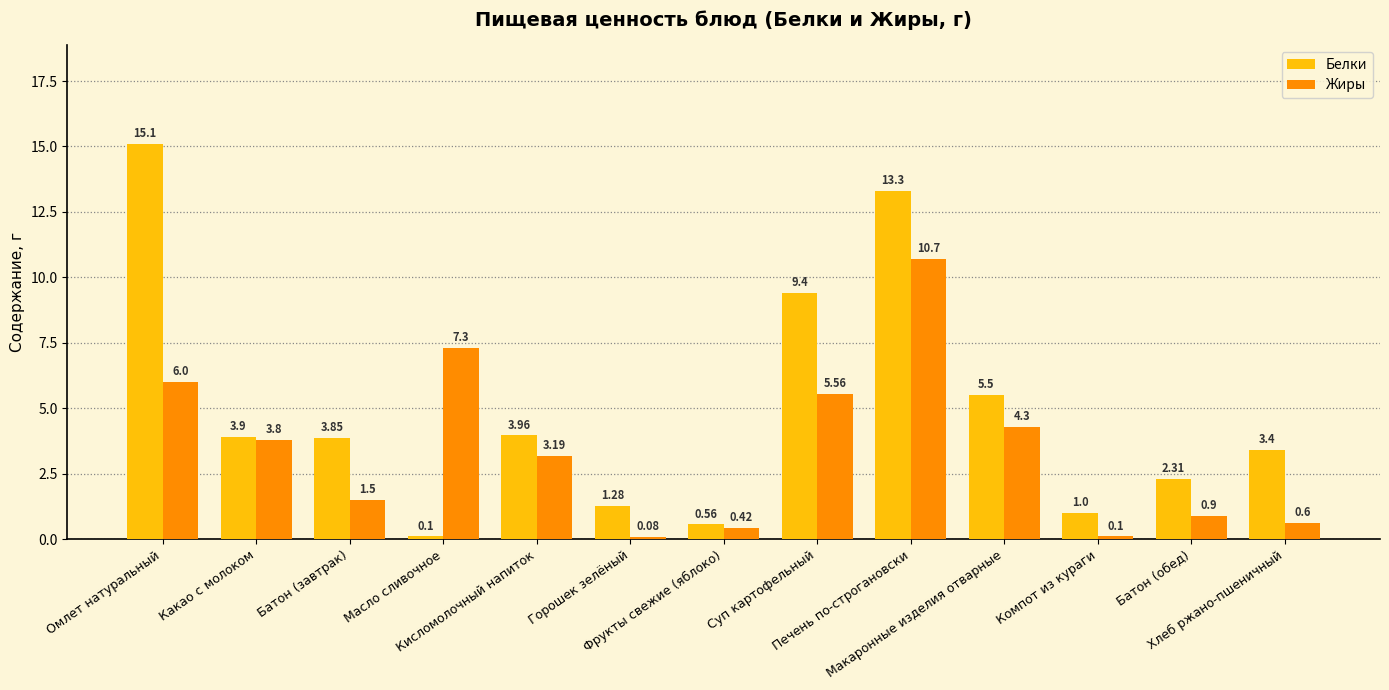

At which label does Белки reach its minimum?

Масло сливочное